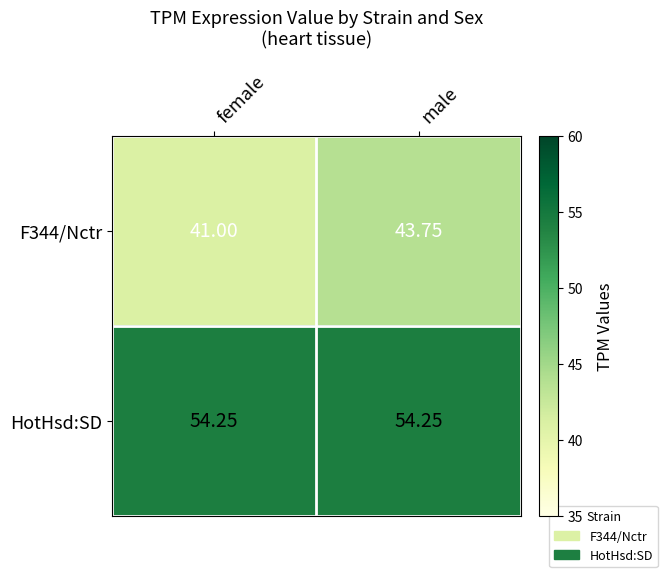

At which category does the chart reach its minimum across all series?

female